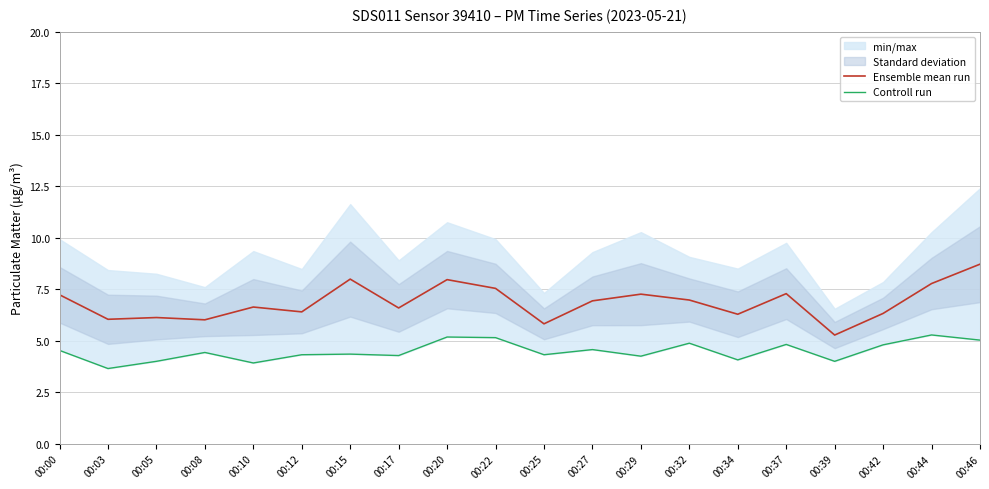

Does the chart display data point markers on the line(s)?

No